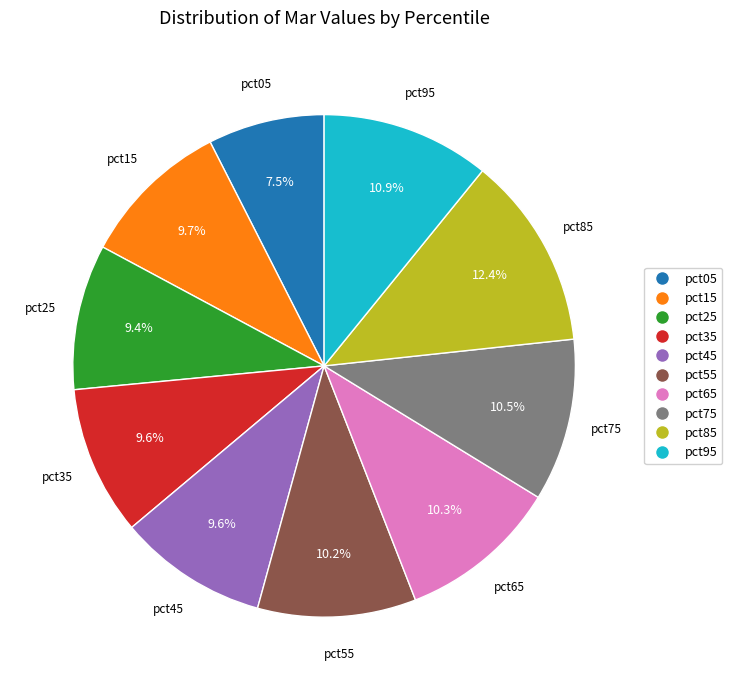

True or false: pct05 accounts for 1% of the total.

False